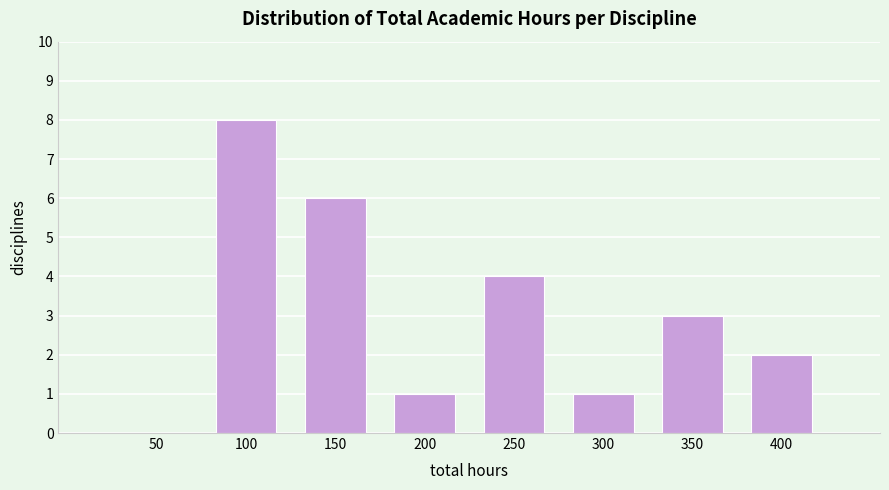

Reading right to left, what are all the values shown in this chart?

400=2	350=3	300=1	250=4	200=1	150=6	100=8	50=0